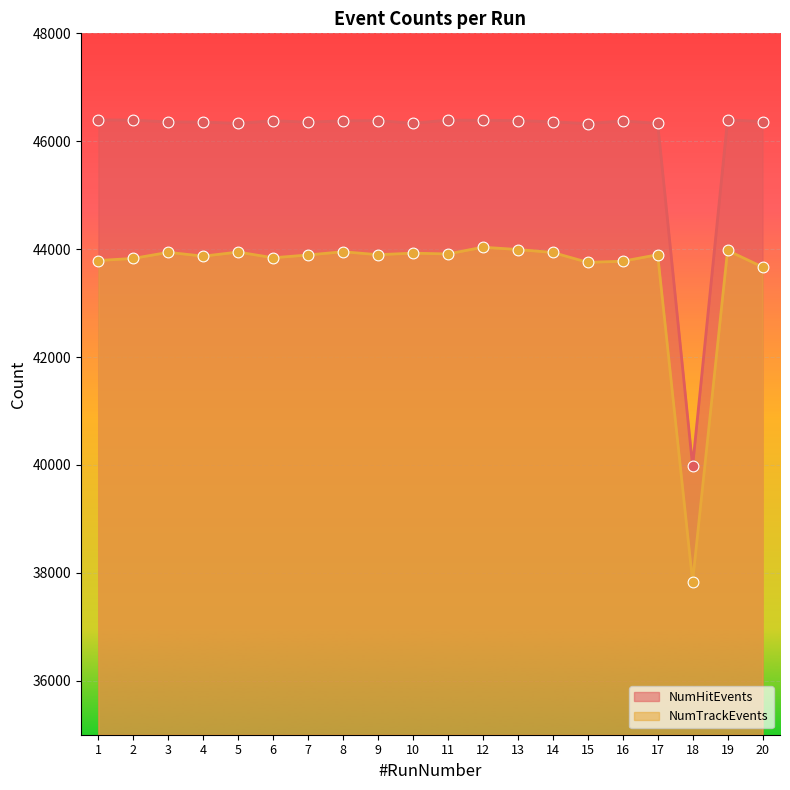

Which series contains the highest Y value?

NumHitEvents